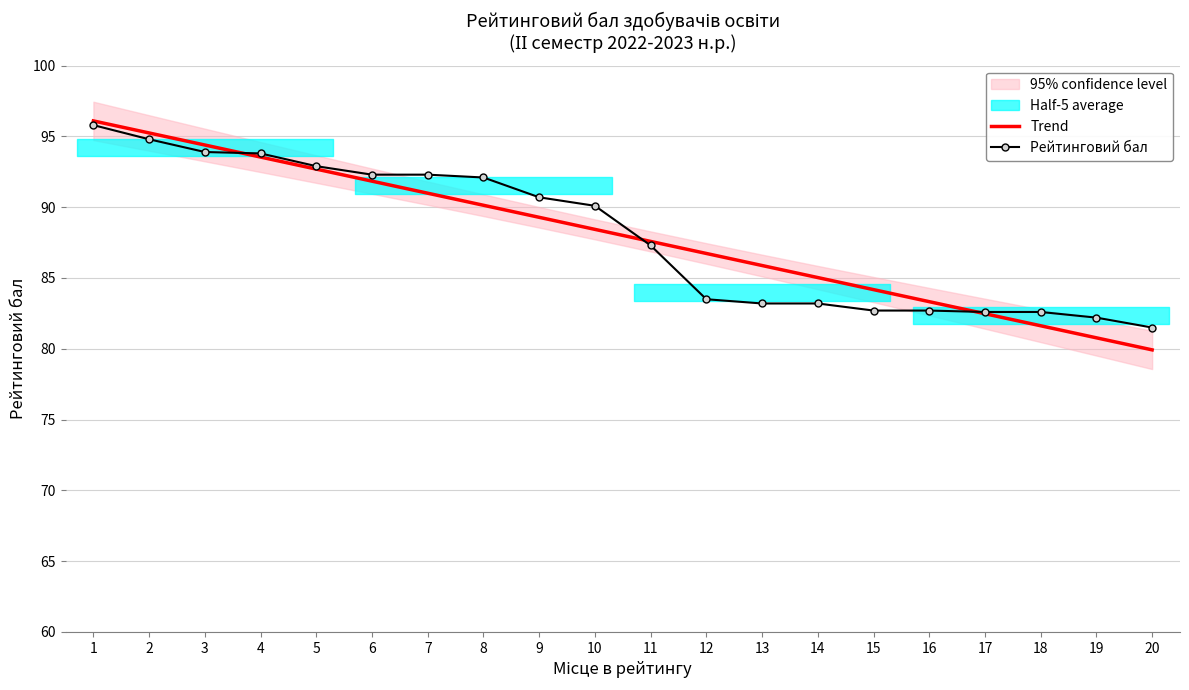

What is the smallest value displayed?

79.9